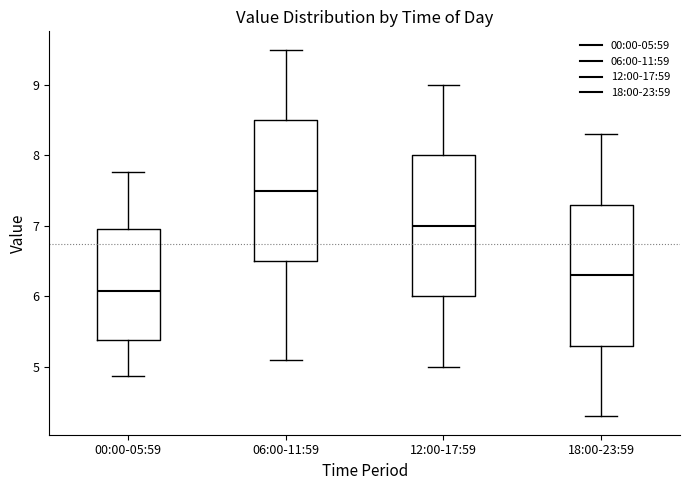

Reading left to right, read every box against the y-axis: the position of its median line, the range the box covers, and the ends of its whiskers. The values are not printed on the chart, so give them approximately, as read against the axis.

00:00-05:59: median 6.1, box 5.4 to 7.0, whiskers 4.9 to 7.8
06:00-11:59: median 7.5, box 6.5 to 8.5, whiskers 5.1 to 9.5
12:00-17:59: median 7.0, box 6.0 to 8.0, whiskers 5.0 to 9.0
18:00-23:59: median 6.3, box 5.3 to 7.3, whiskers 4.3 to 8.3